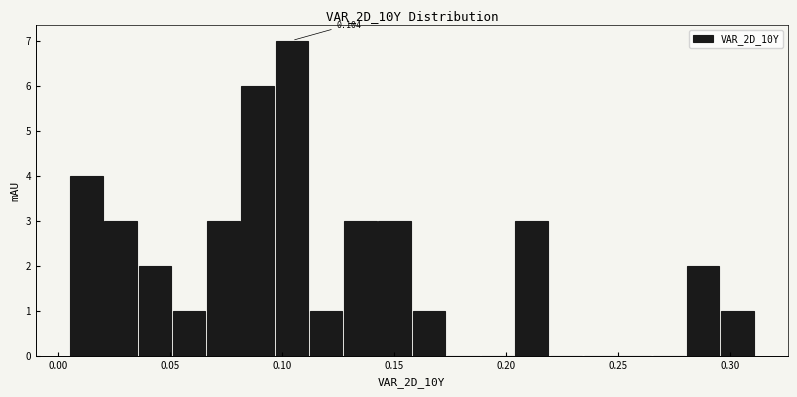

Around what value on the x-axis is the tallest bar? Give the approximate position of its centre, as read against the axis.

0.105